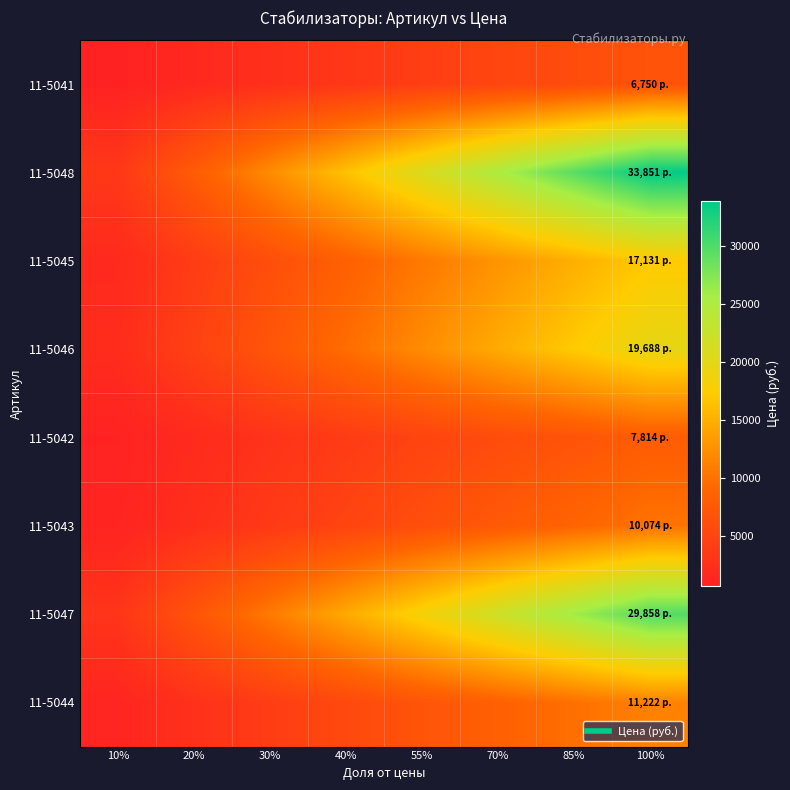

Reading left to right, transcribe all the data shown in this chart.

11-5041: 10%=675.0	20%=1542.8	30%=2410.7	40%=3278.5	55%=4146.4	70%=5014.2	85%=5882.1	100%=6749.9
11-5048: 10%=3385.1	20%=7737.4	30%=12089.7	40%=16442.0	55%=20794.2	70%=25146.5	85%=29498.8	100%=33851.1
11-5045: 10%=1713.1	20%=3915.7	30%=6118.2	40%=8320.8	55%=10523.4	70%=12725.9	85%=14928.5	100%=17131.0
11-5046: 10%=1968.8	20%=4500.0	30%=7031.3	40%=9562.5	55%=12093.8	70%=14625.0	85%=17156.3	100%=19687.6
11-5042: 10%=781.4	20%=1786.0	30%=2790.6	40%=3795.2	55%=4799.8	70%=5804.4	85%=6809.0	100%=7813.6
11-5043: 10%=1007.4	20%=2302.6	30%=3597.8	40%=4892.9	55%=6188.1	70%=7483.3	85%=8778.5	100%=10073.7
11-5047: 10%=2985.8	20%=6824.7	30%=10663.6	40%=14502.5	55%=18341.4	70%=22180.3	85%=26019.2	100%=29858.1
11-5044: 10%=1122.2	20%=2565.0	30%=4007.9	40%=5450.7	55%=6893.5	70%=8336.3	85%=9779.2	100%=11222.0